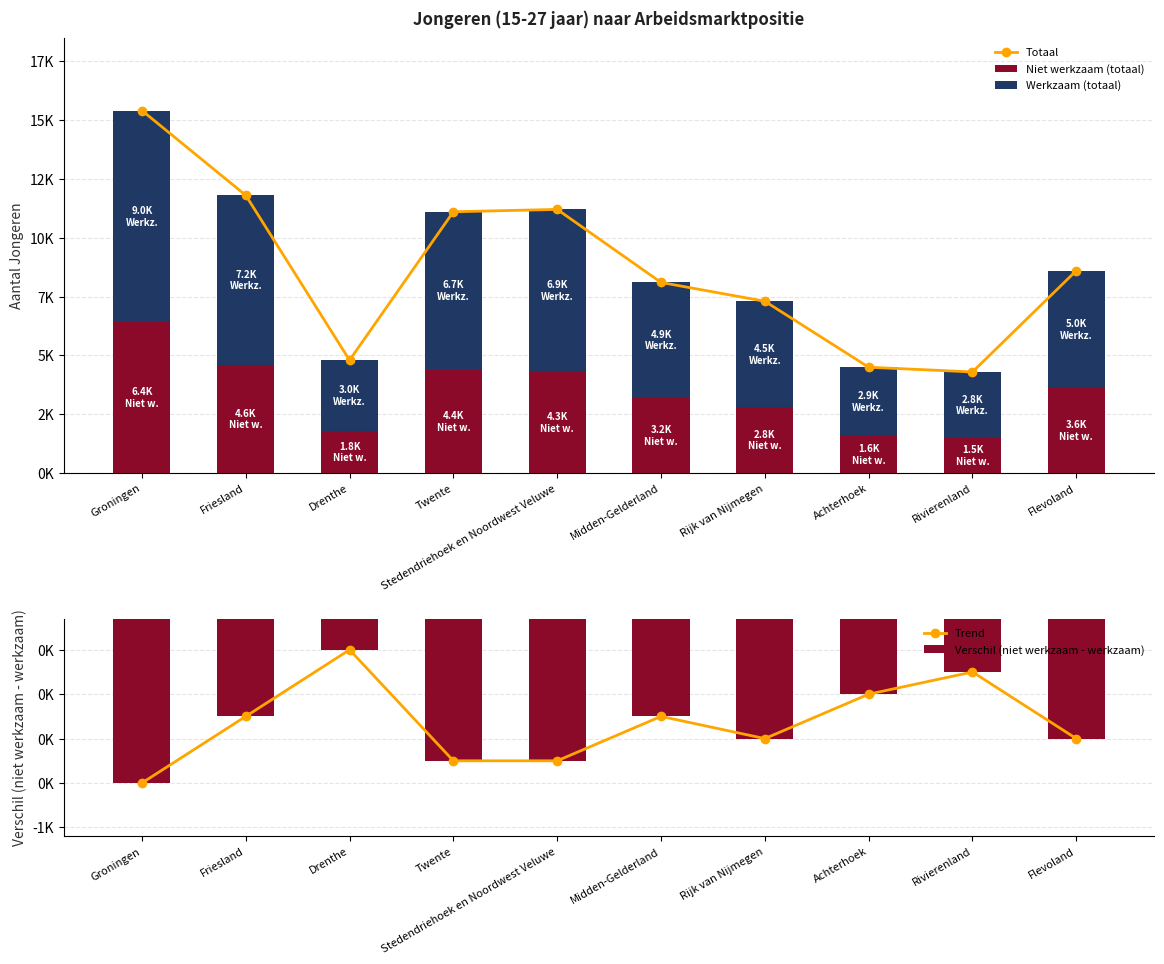

Is it true that Niet werkzaam (totaal) equals 3600 at Flevoland?

True